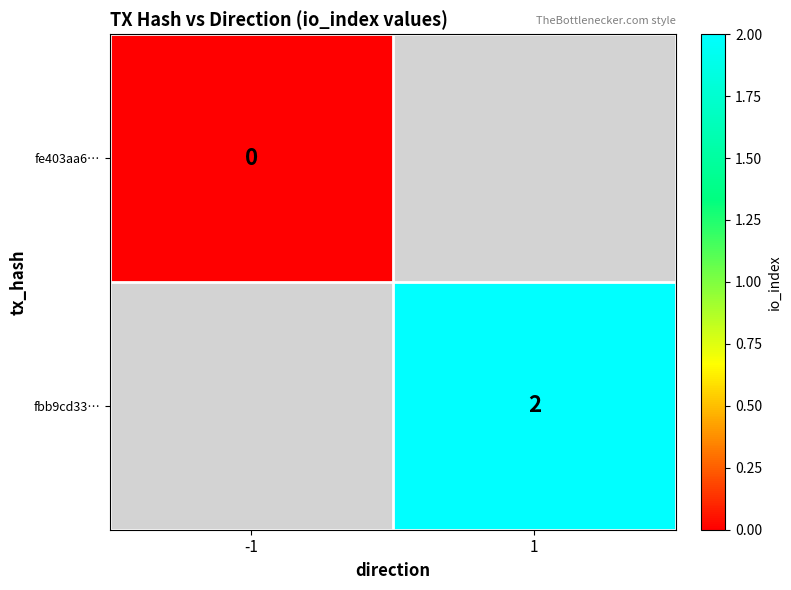

The fbb9cd33… series shows 2 at 1. True or false?

True